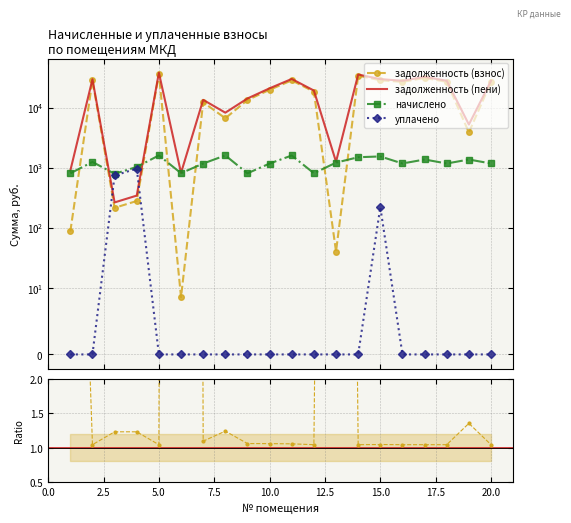

True or false: задолженность (пени) has more than 2 points higher than both neighbors.

True